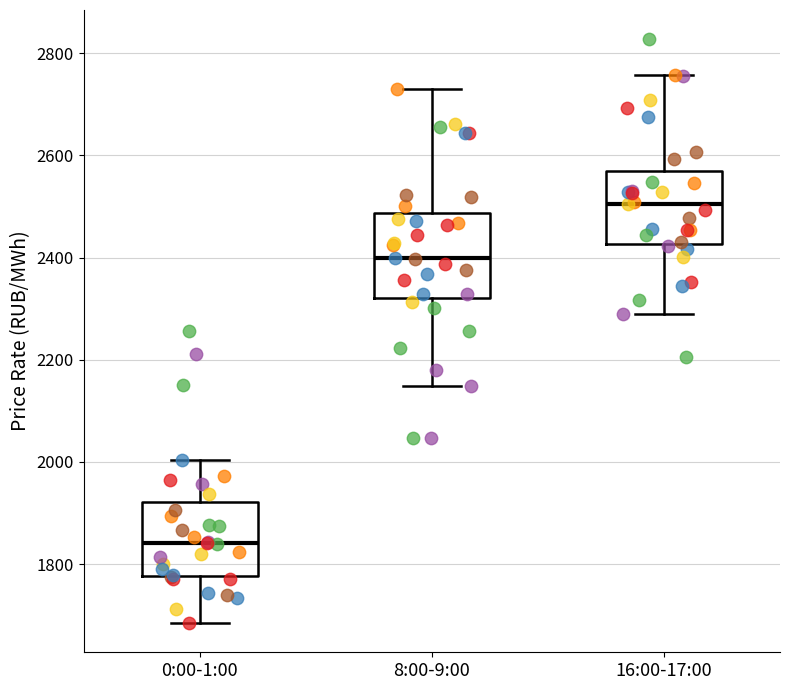

Reading left to right, read every box against the y-axis: the position of its median line, the range the box covers, and the ends of its whiskers. The values are not printed on the chart, so give them approximately, as read against the axis.

0:00-1:00: median 1840, box 1780 to 1920, whiskers 1680 to 2000
8:00-9:00: median 2400, box 2320 to 2480, whiskers 2140 to 2740
16:00-17:00: median 2500, box 2420 to 2580, whiskers 2280 to 2760